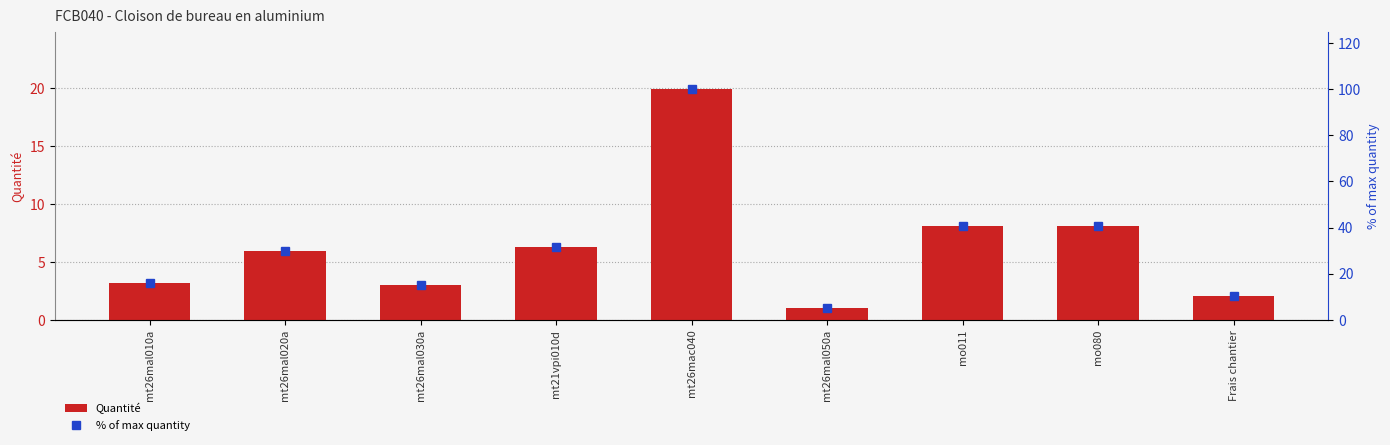

What is the difference between the % of max quantity values at mt26mal050a and mt26mac040?

95.0